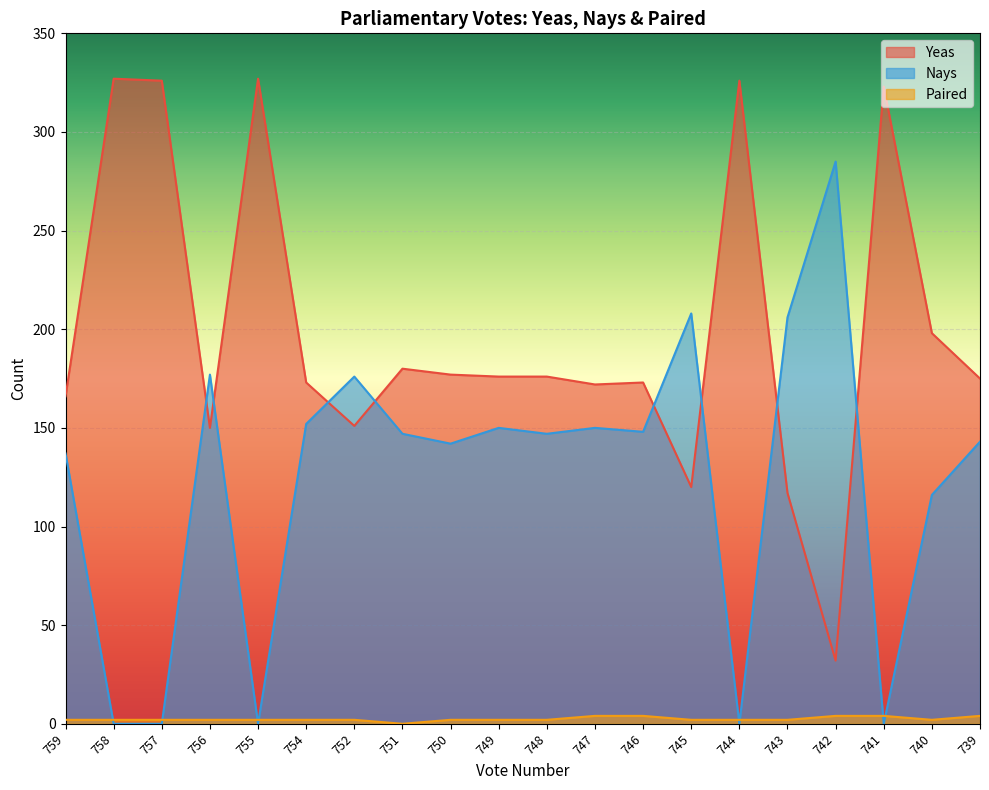

Is it true that Yeas equals 172 at 747?

True